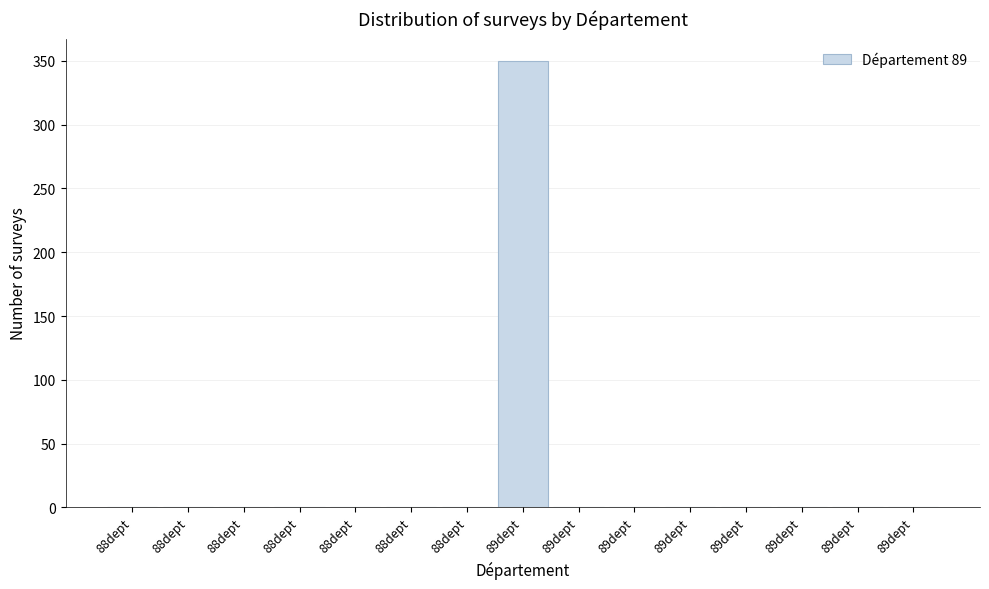

How many values exceed 0?

1